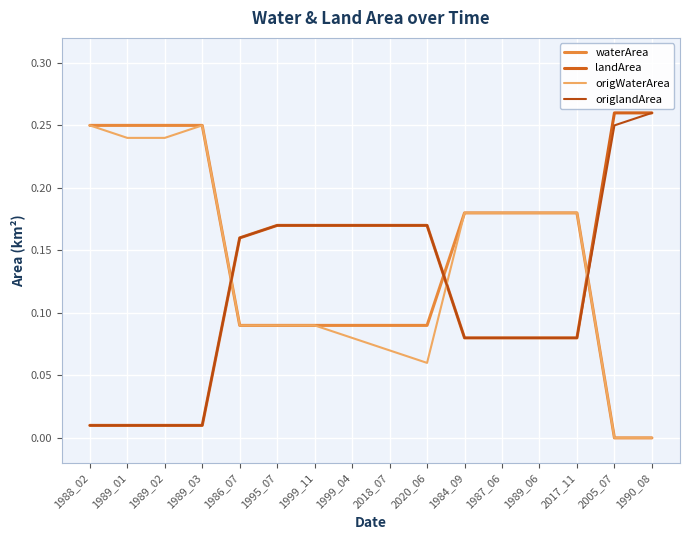

How many lines are shown in the chart?

4